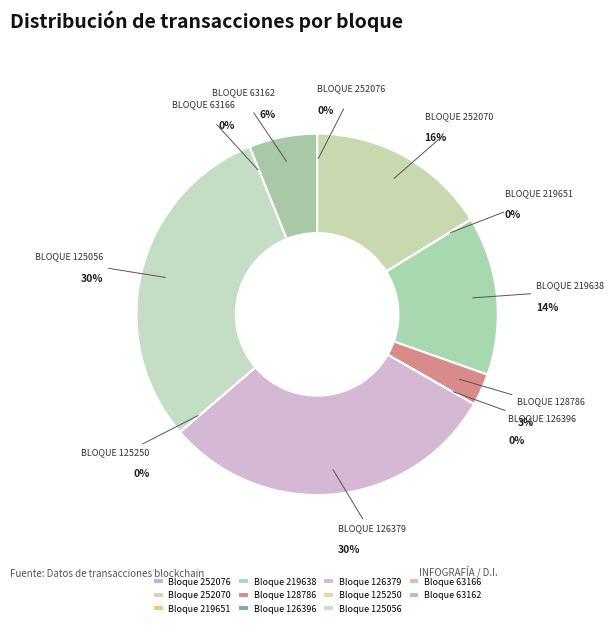

To the nearest percent, what is the combined percentage of 125056 and 252076?

30%